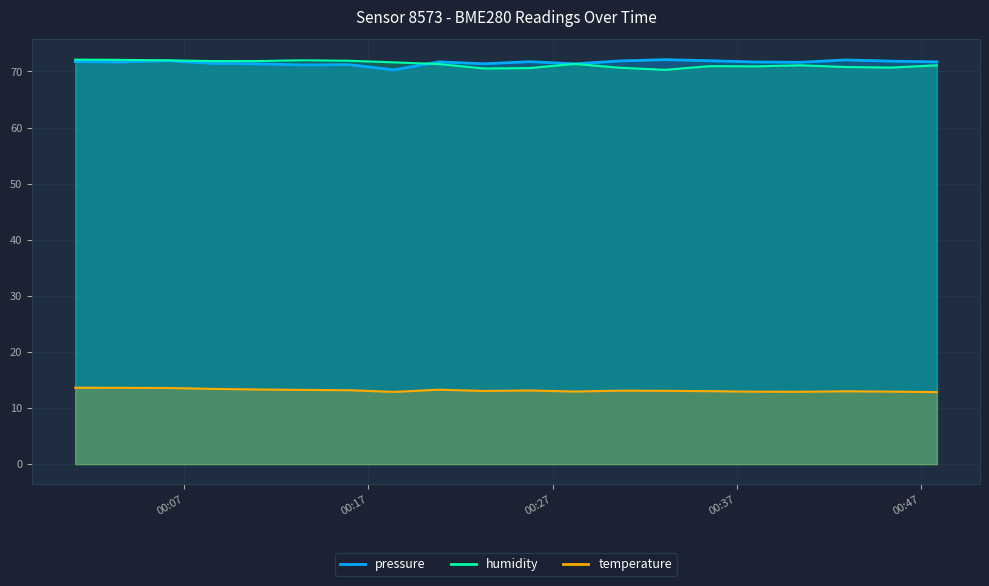

List the labels in order of pressure value, largest first.

2023-04-23T00:33:06, 2023-04-23T00:42:56, 2023-04-23T00:06:04, 2023-04-23T00:35:33, 2023-04-23T00:30:39, 2023-04-23T00:45:23, 2023-04-23T00:01:05, 2023-04-23T00:25:45, 2023-04-23T00:20:50, 2023-04-23T00:47:52, 2023-04-23T00:38:00, 2023-04-23T00:03:34, 2023-04-23T00:40:27, 2023-04-23T00:08:33, 2023-04-23T00:23:17, 2023-04-23T00:11:01, 2023-04-23T00:28:12, 2023-04-23T00:15:56, 2023-04-23T00:13:29, 2023-04-23T00:18:23